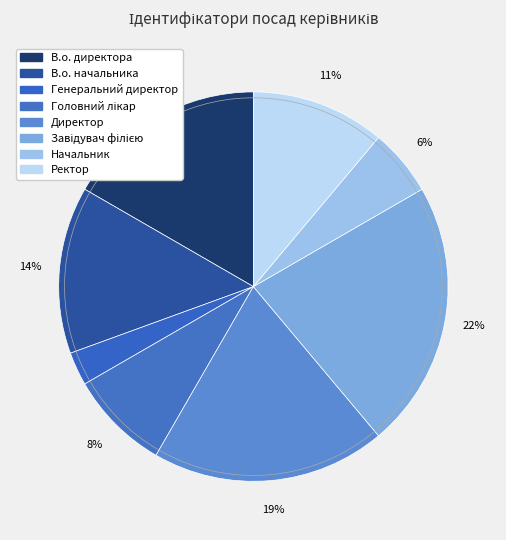

To the nearest percent, what is the average slice percentage?

12%